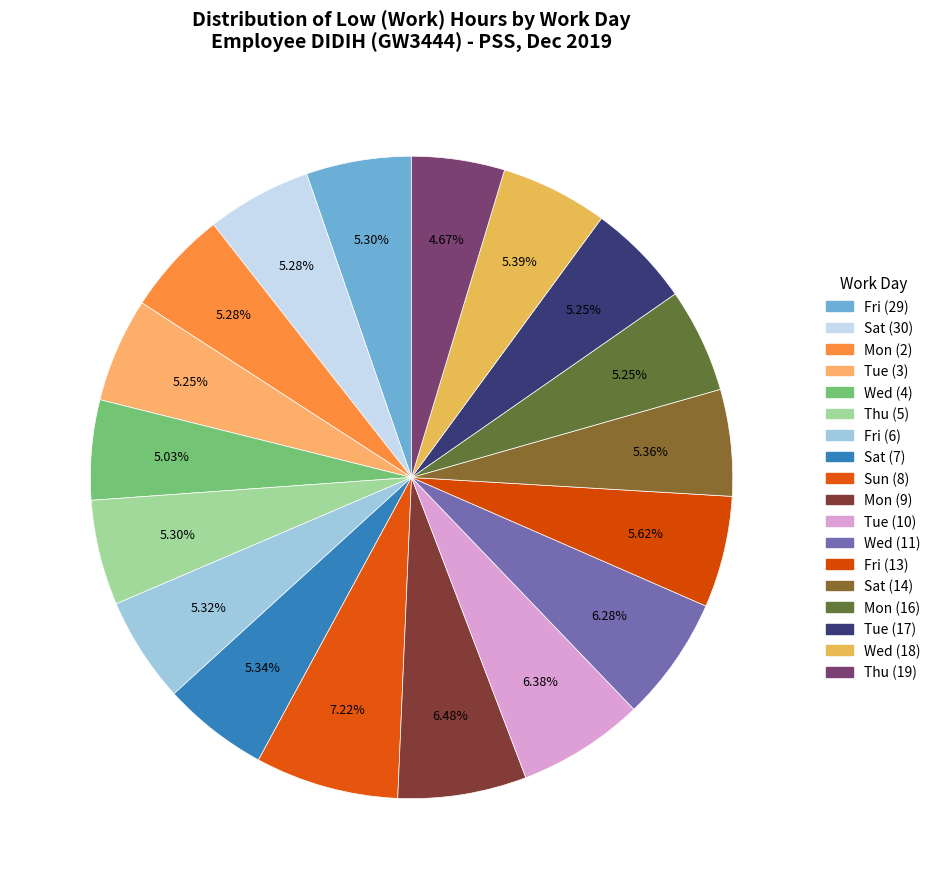

To the nearest percent, what is the combined percentage of Sat (14) and Fri (6)?

11%